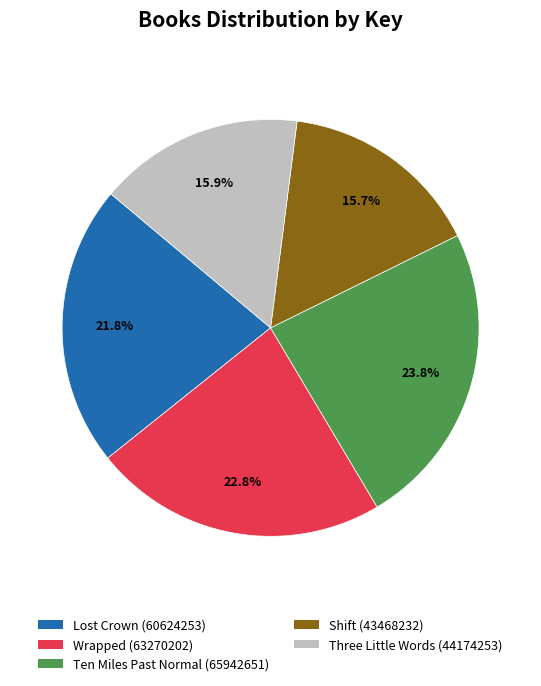

Does Wrapped represent more than half of the total?

No